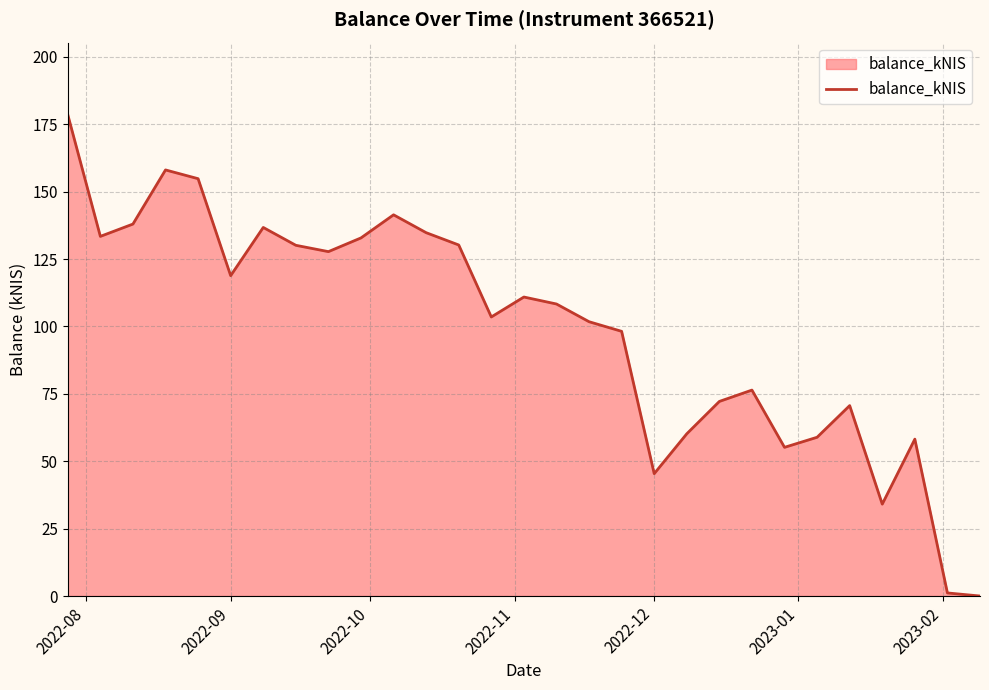

What is the maximum value shown in the chart?

178.6